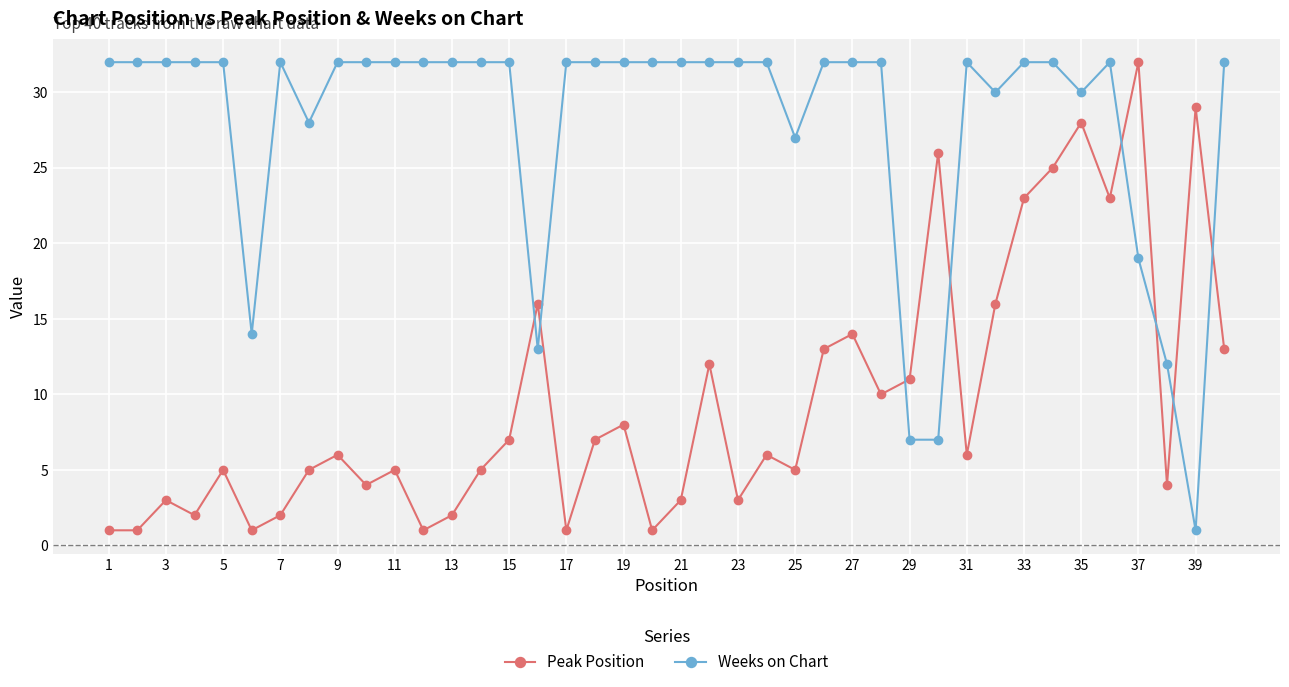

True or false: Peak Position has more than 1 points higher than both neighbors.

True